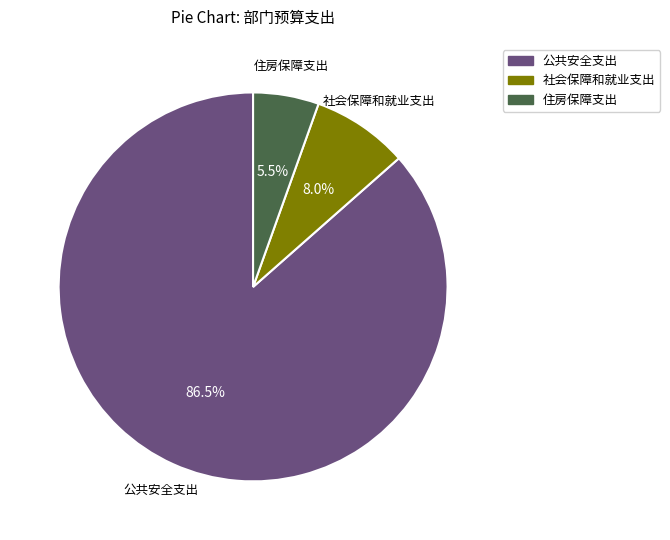

What percentage is NOT represented by 公共安全支出?

13.5%